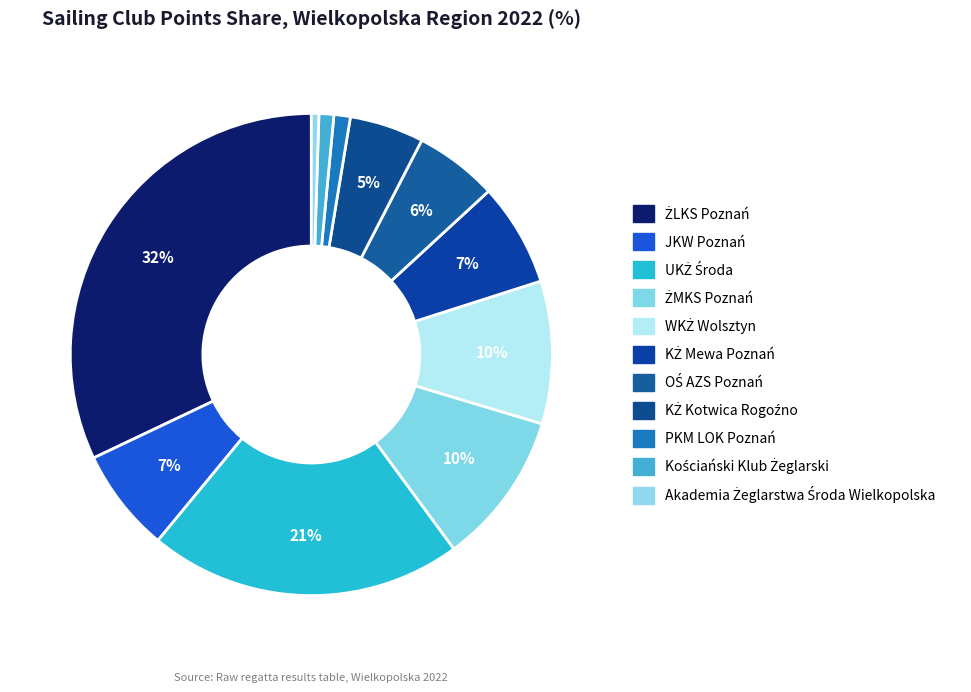

Is there any slice that represents more than half of the pie?

No